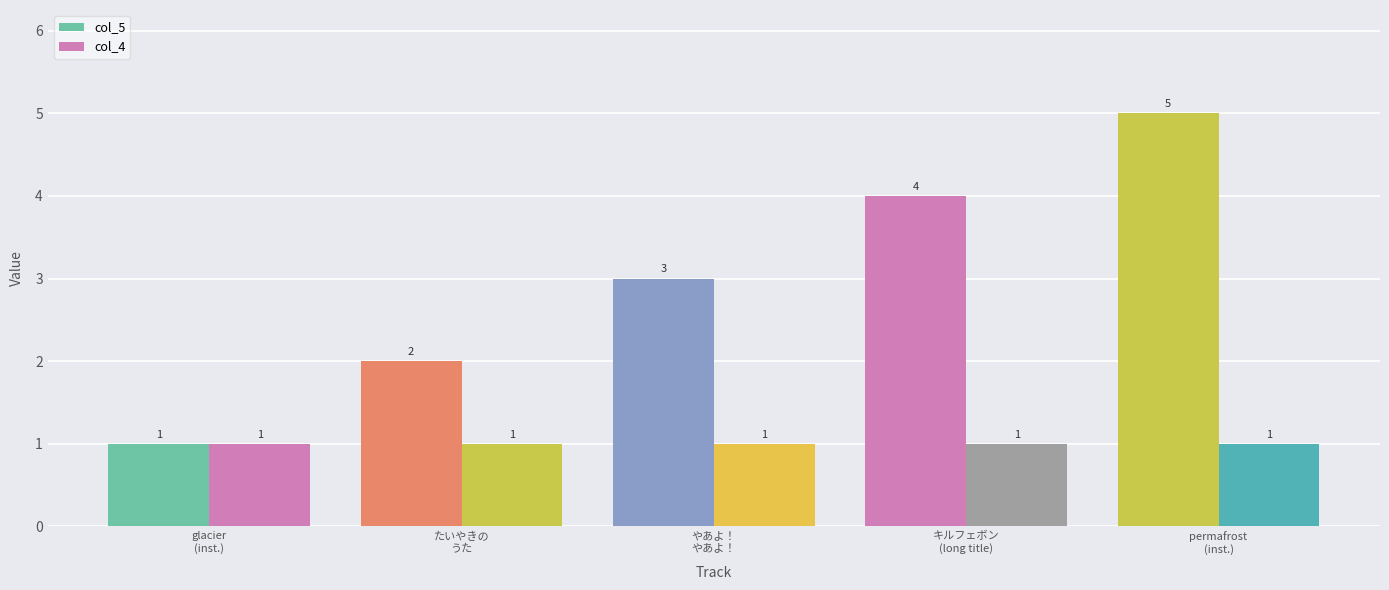

What is the approximate value of col_5 at キルフェボン
(long title)?

4